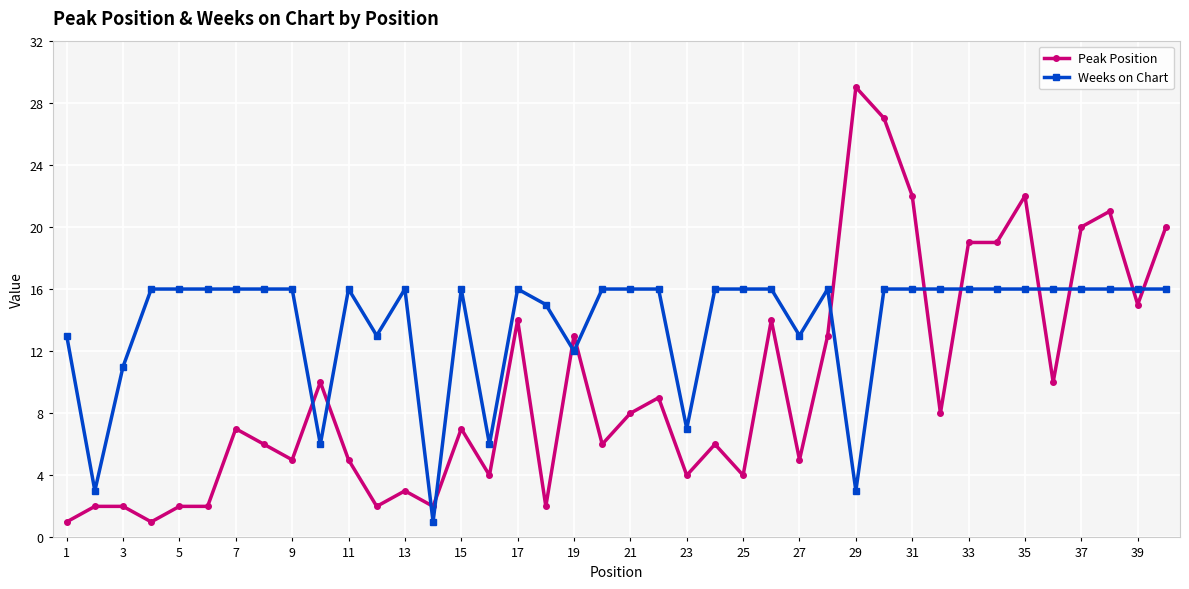

What is the average value of the Weeks on Chart series?

14